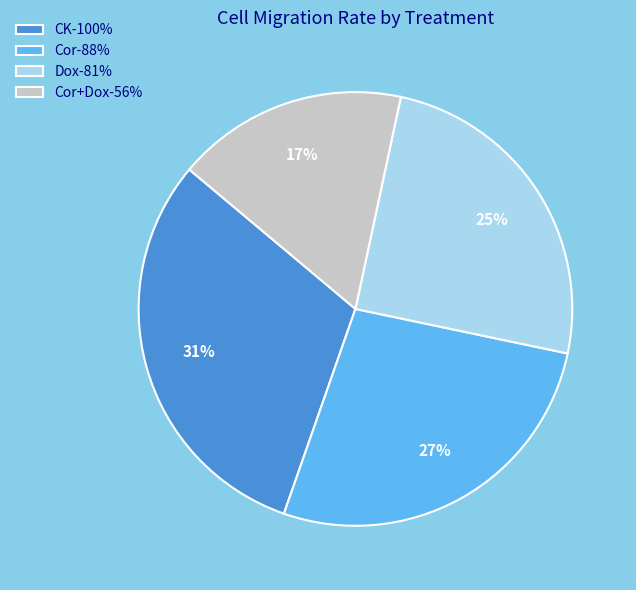

Do Dox-81% and Cor+Dox-56% together represent more than half of the pie?

No